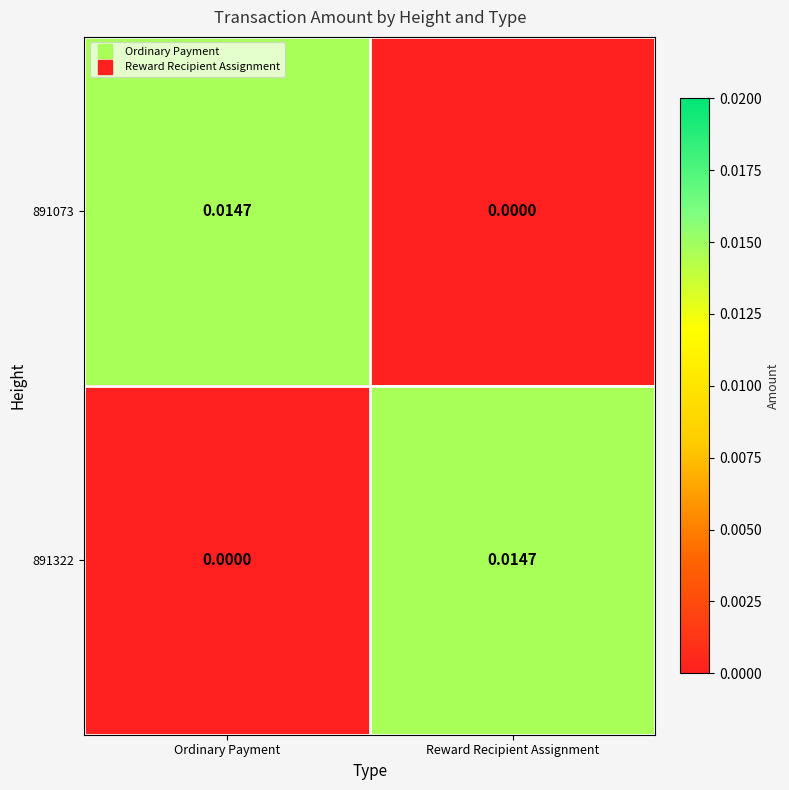

Which category has the highest value in the 891322 series?

Reward Recipient Assignment